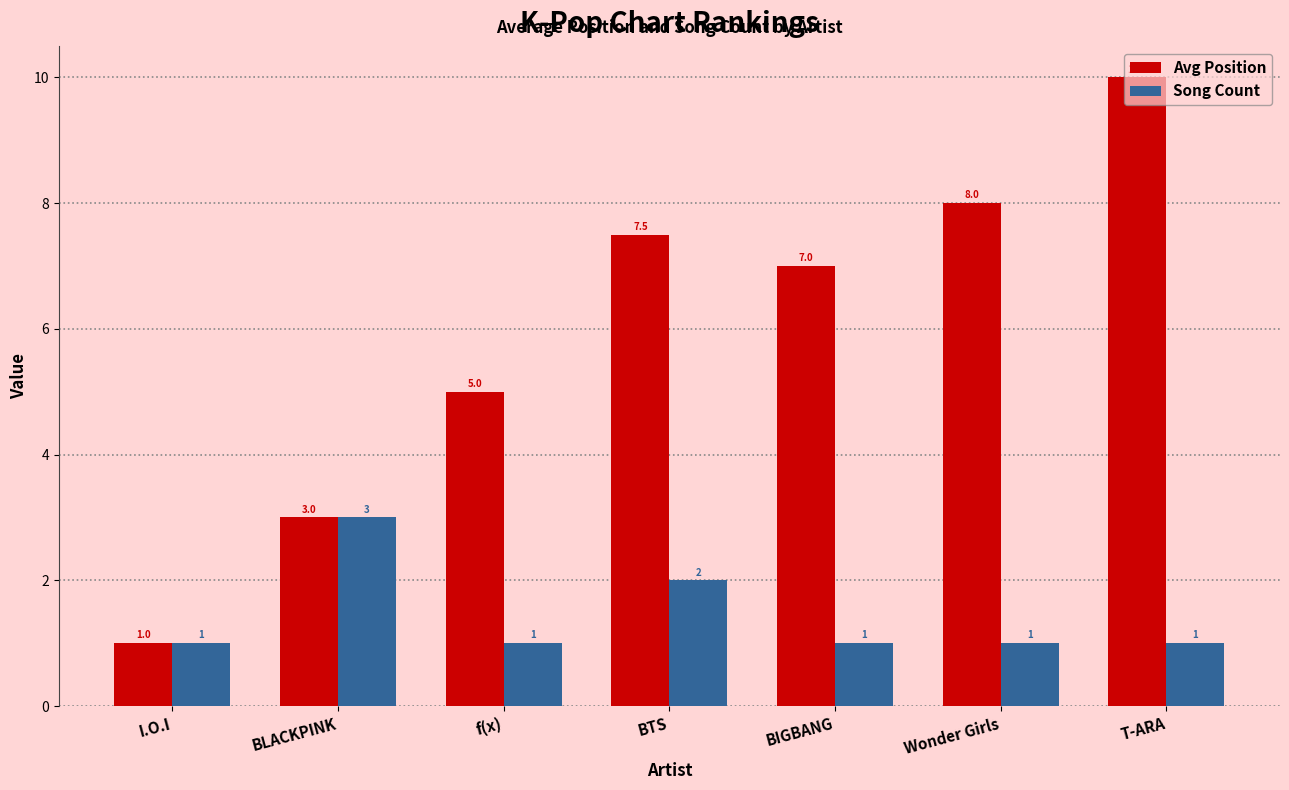

Rank the series by their maximum value, from lowest to highest.

Song Count, Avg Position